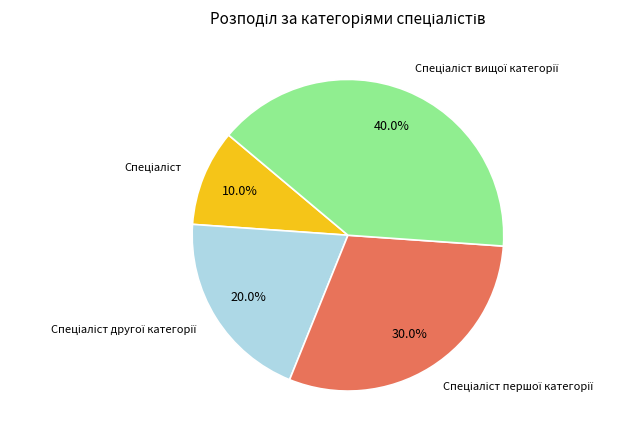

Does any single category account for the majority?

No